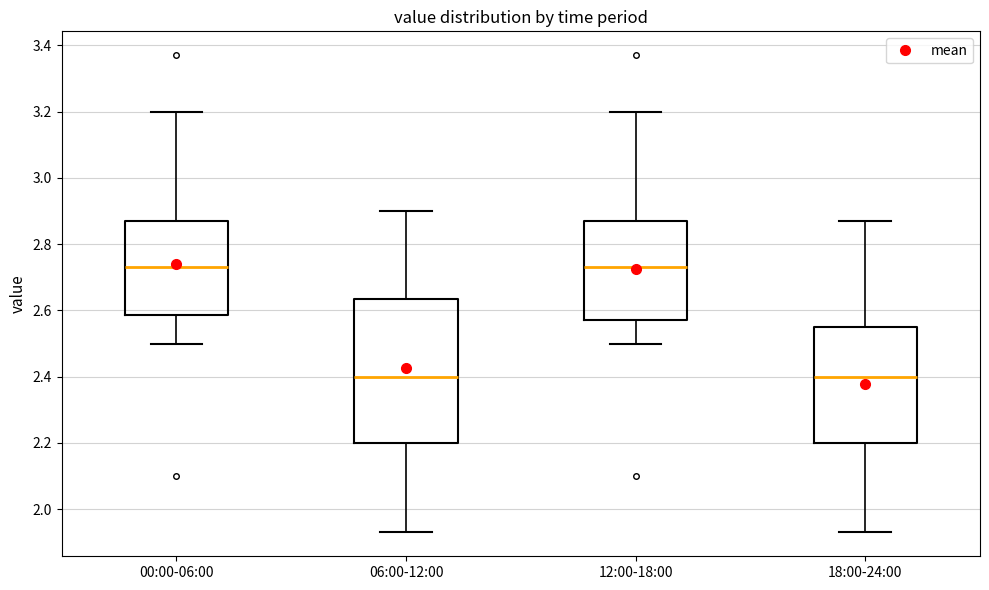

Reading left to right, read every box against the y-axis: the position of its median line, the range the box covers, and the ends of its whiskers. The values are not printed on the chart, so give them approximately, as read against the axis.

00:00-06:00: median 2.74, box 2.58 to 2.88, whiskers 2.50 to 3.20
06:00-12:00: median 2.40, box 2.20 to 2.64, whiskers 1.94 to 2.90
12:00-18:00: median 2.74, box 2.58 to 2.88, whiskers 2.50 to 3.20
18:00-24:00: median 2.40, box 2.20 to 2.56, whiskers 1.94 to 2.88